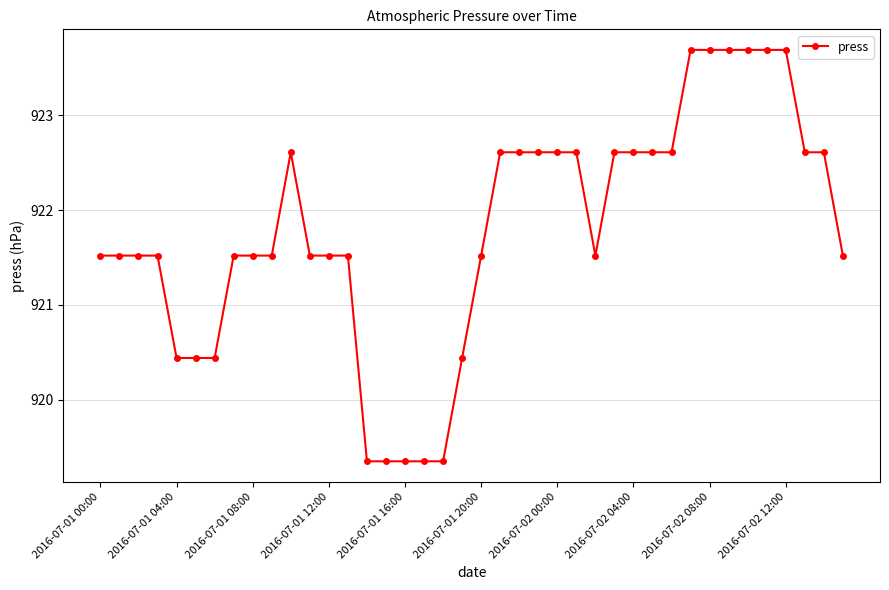

How many values are between 921 and 922?

13